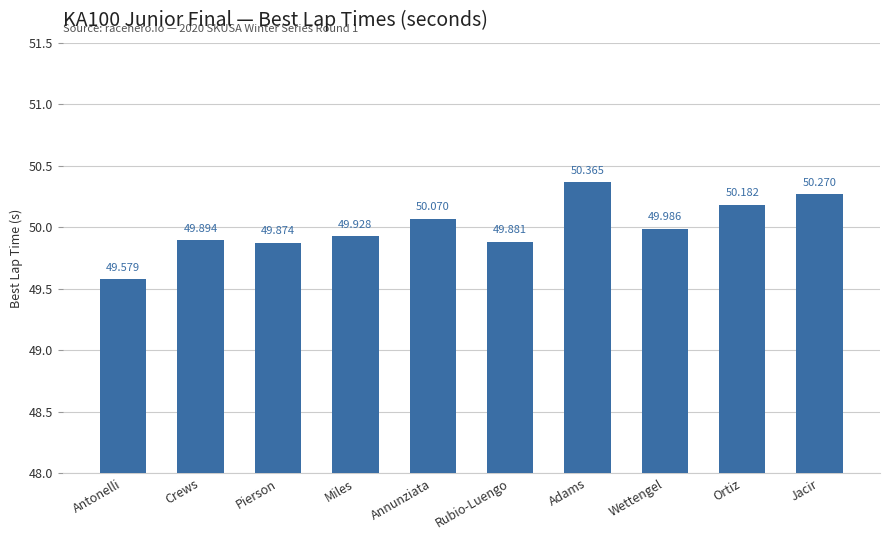

What is the minimum value shown in the chart?

49.6